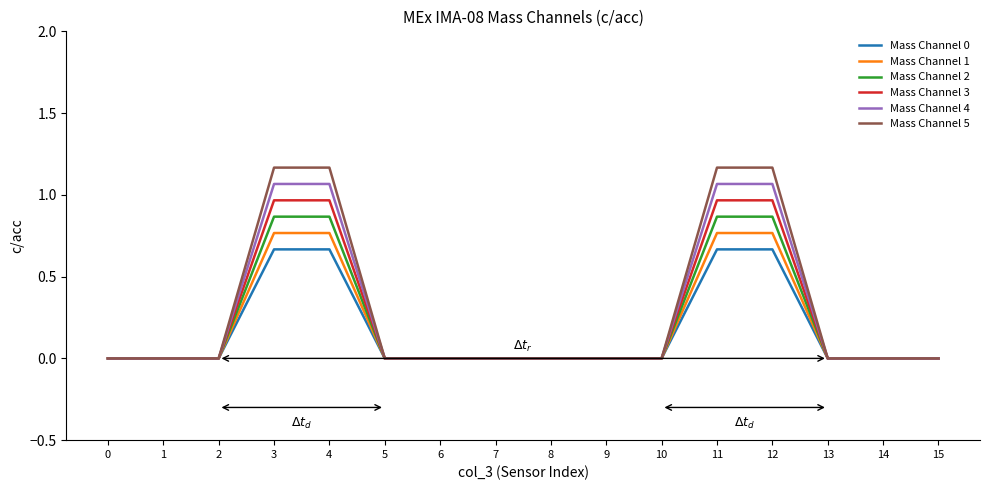

How many series are shown in this chart?

6